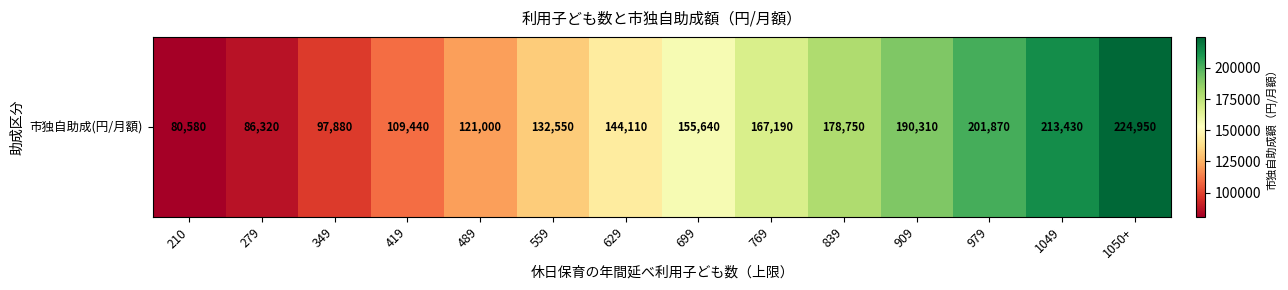

What is the difference between the values at 699 and 979?

46230